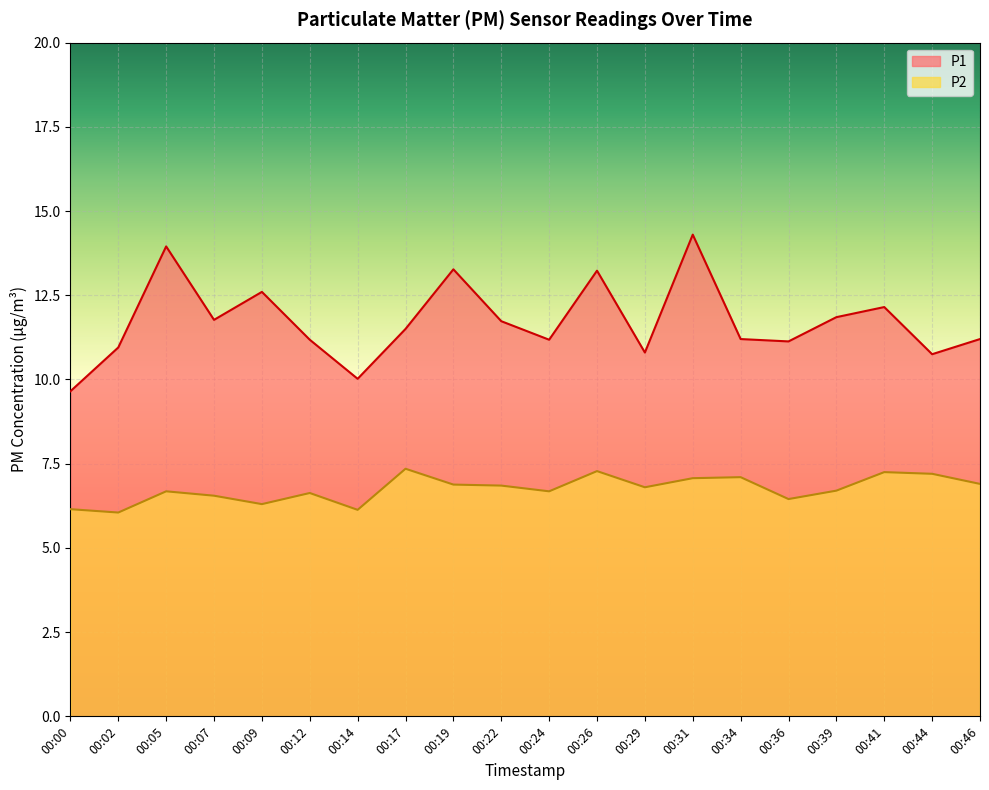

What is the difference between the second highest and second lowest values in the P1 series?

3.9